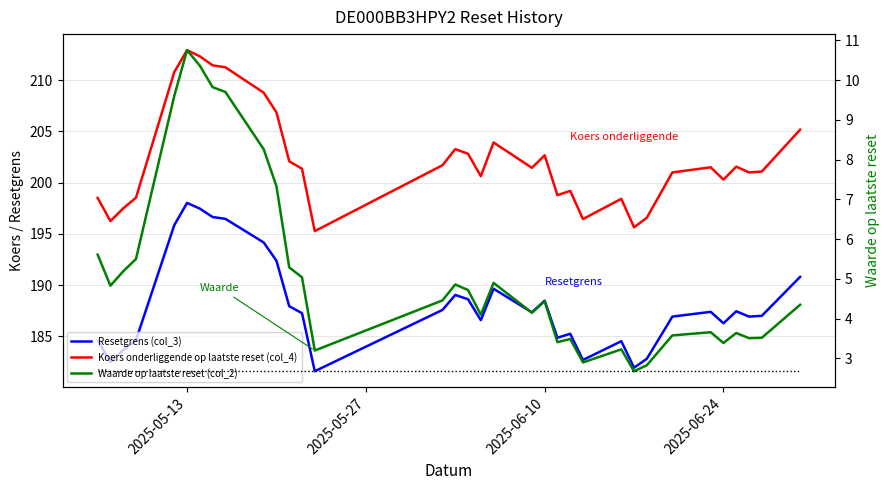

What is the value of the Waarde op laatste reset (col_2) point at the 5th from the left?

9.6